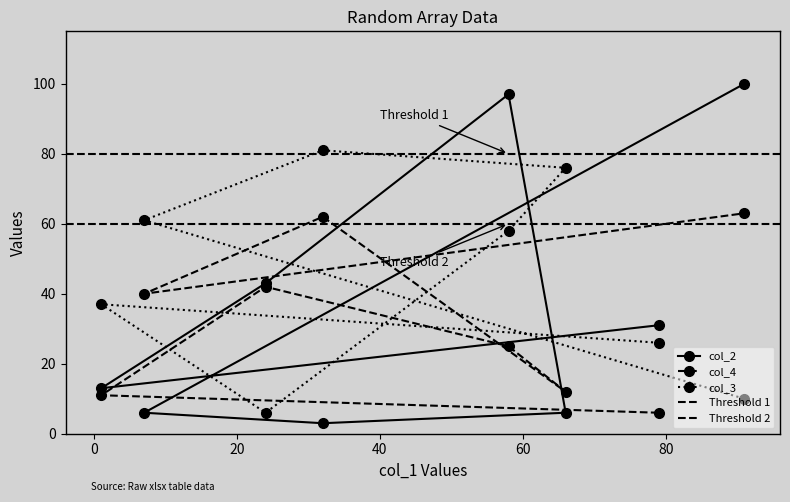

How many data points does each series have?

8